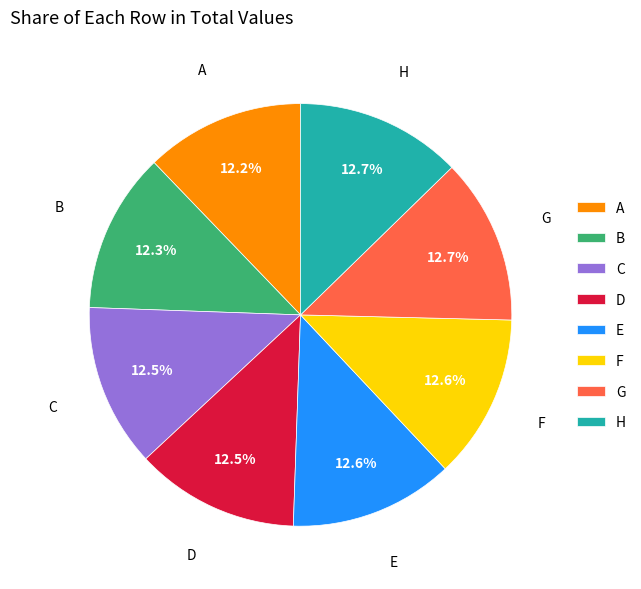

What percentage is the F slice, to the nearest percent?

13%